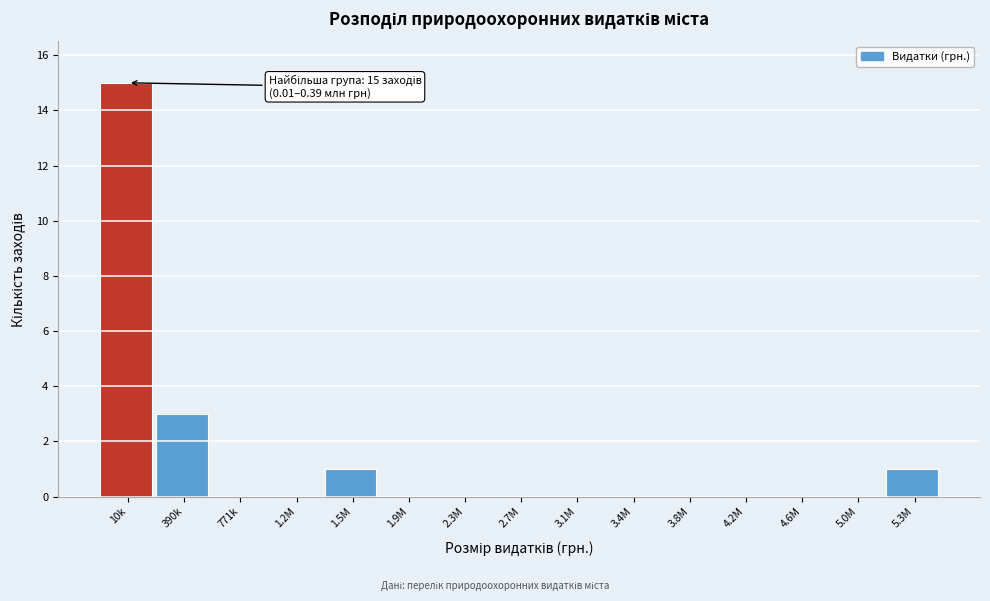

Reading left to right, what are all the values shown in this chart?

10k=15	390k=3	771k=0	1.2M=0	1.5M=1	1.9M=0	2.3M=0	2.7M=0	3.1M=0	3.4M=0	3.8M=0	4.2M=0	4.6M=0	5.0M=0	5.3M=1